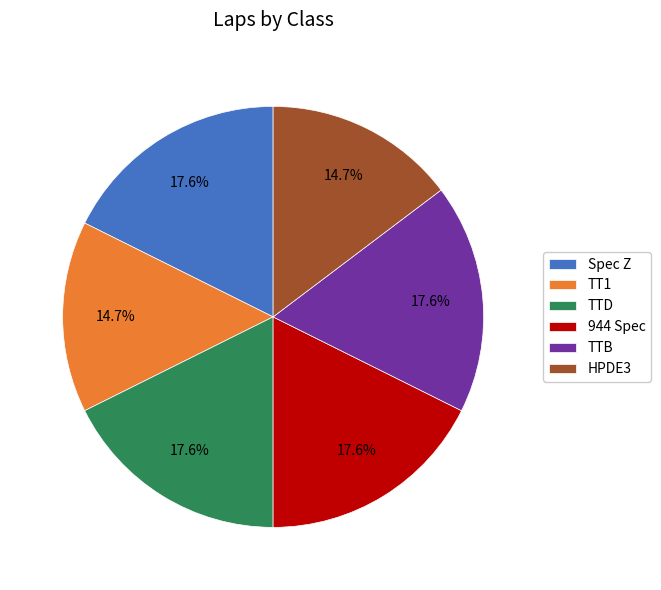

What is the ratio of the value at TTB to the value at TTD?

1.0